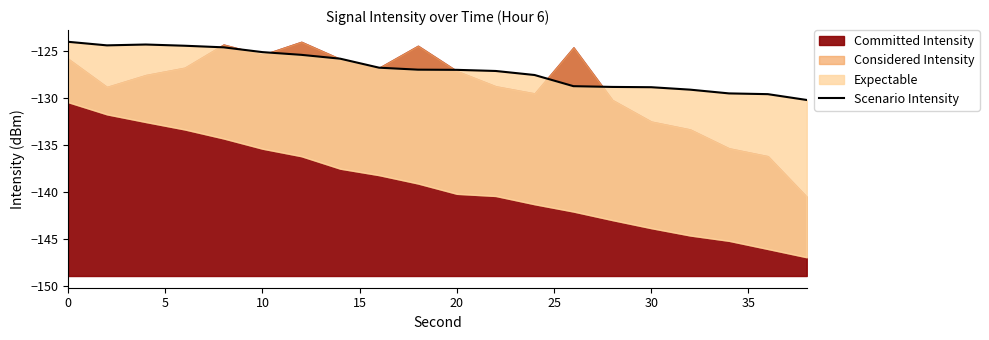

What is the difference between the maximum and minimum values?

6.2